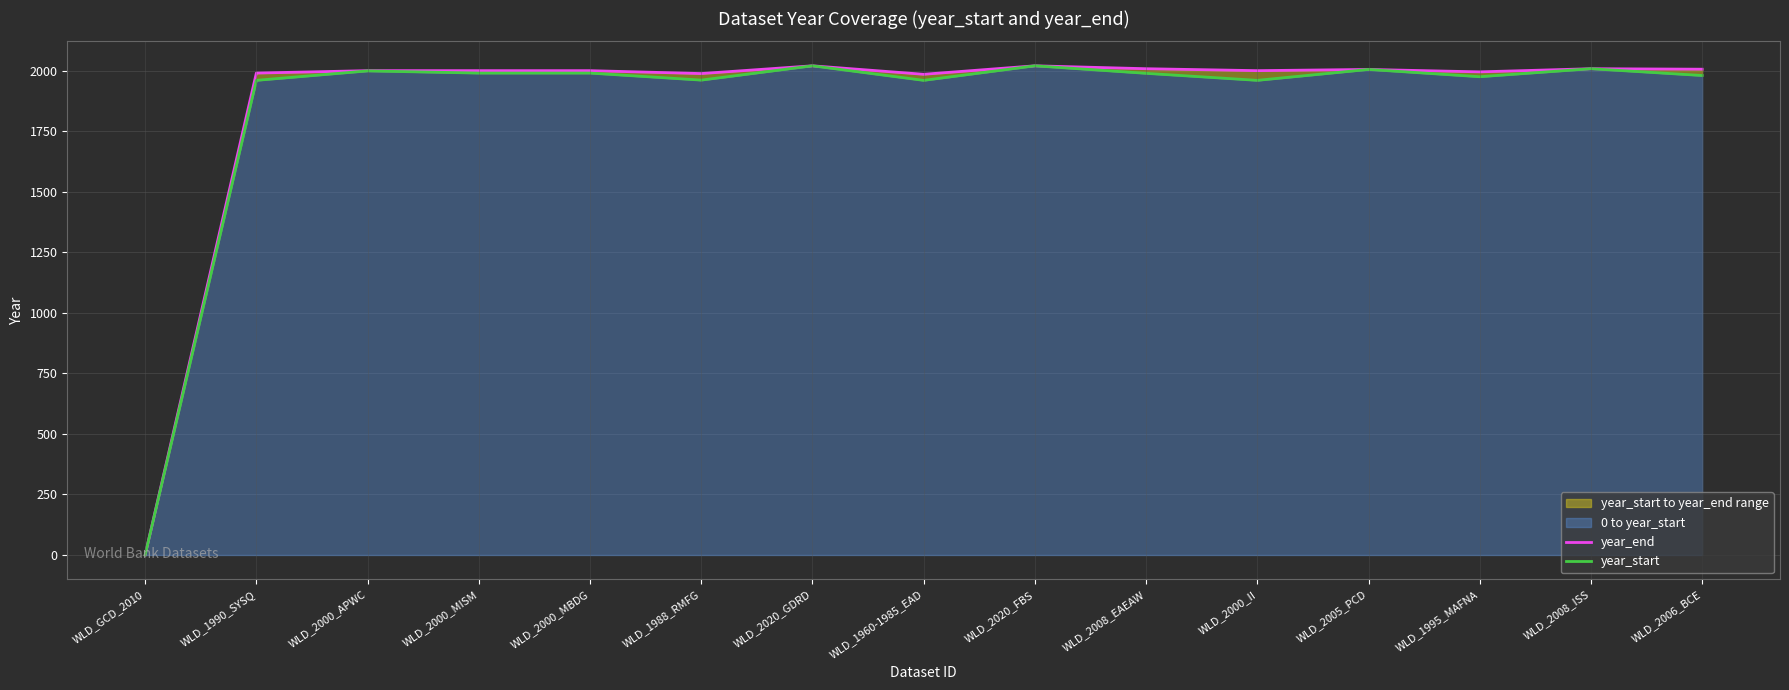

List the series in order of their overall mean, highest first.

year_end, year_start